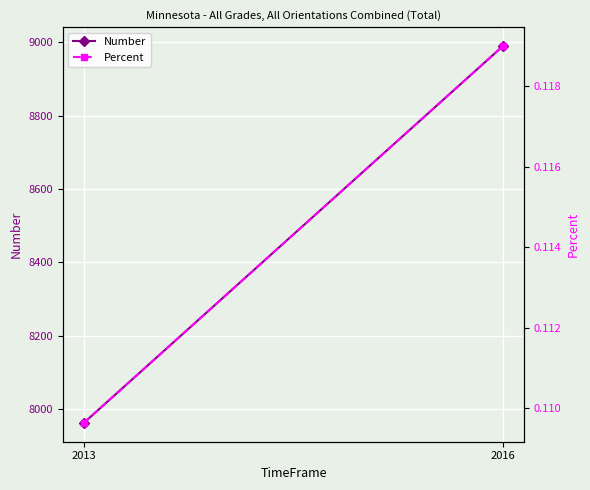

At how many categories does at least one series exceed 183?

2